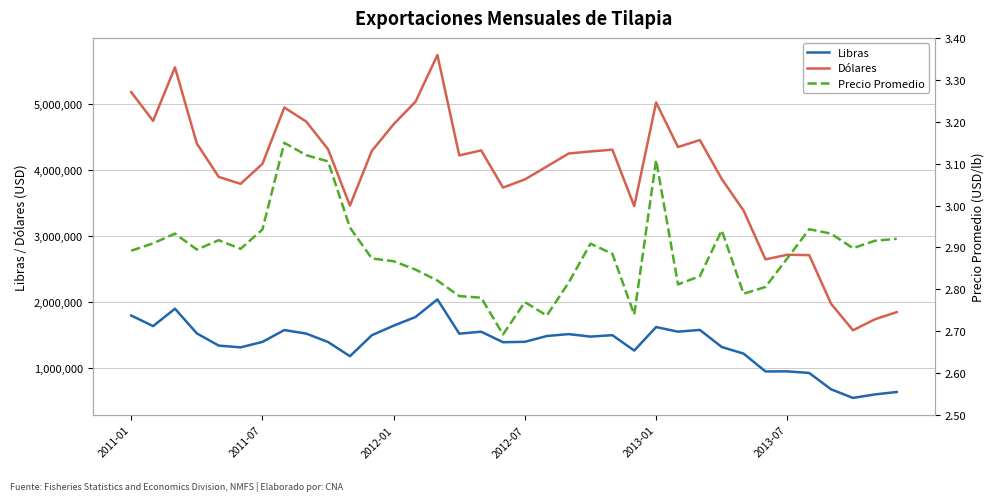

True or false: Dólares and Libras intersect in this chart.

False